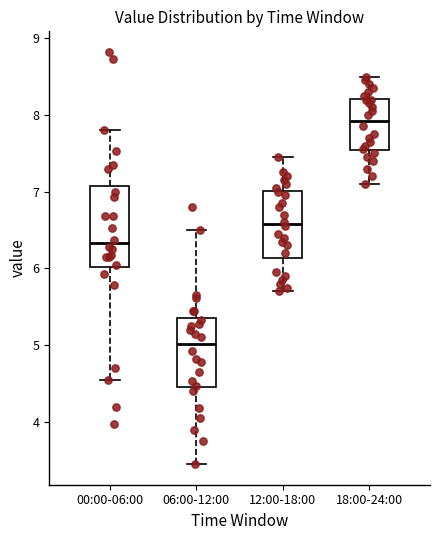

Reading left to right, read every box against the y-axis: the position of its median line, the range the box covers, and the ends of its whiskers. The values are not printed on the chart, so give them approximately, as read against the axis.

00:00-06:00: median 6.3, box 6.0 to 7.1, whiskers 4.6 to 7.8
06:00-12:00: median 5.0, box 4.5 to 5.4, whiskers 3.5 to 6.5
12:00-18:00: median 6.6, box 6.1 to 7.0, whiskers 5.7 to 7.5
18:00-24:00: median 7.9, box 7.5 to 8.2, whiskers 7.1 to 8.5